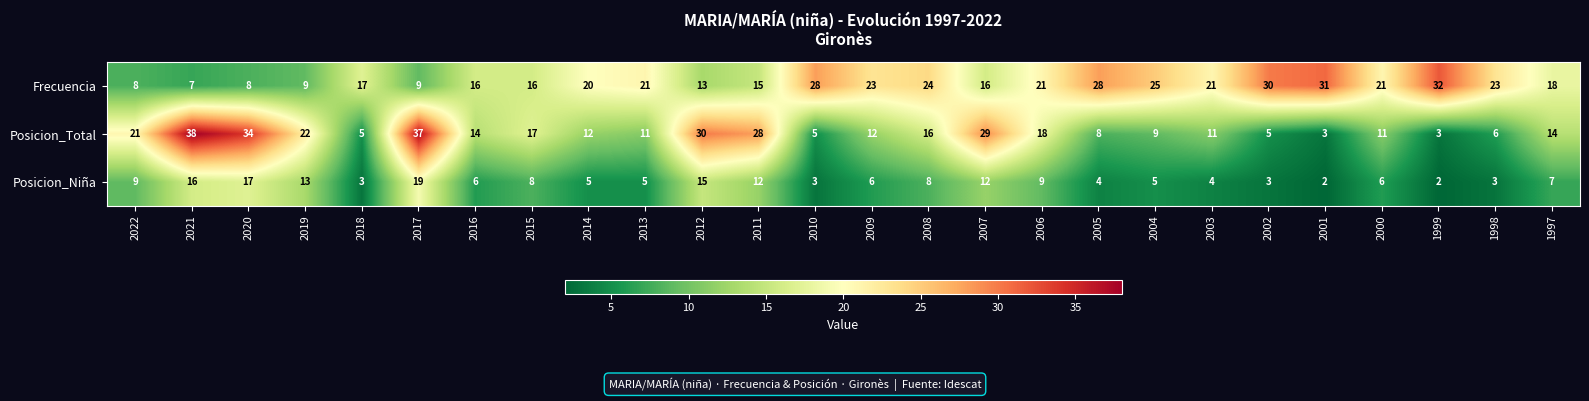

What is the sum of all Posicion_Niña values?

202